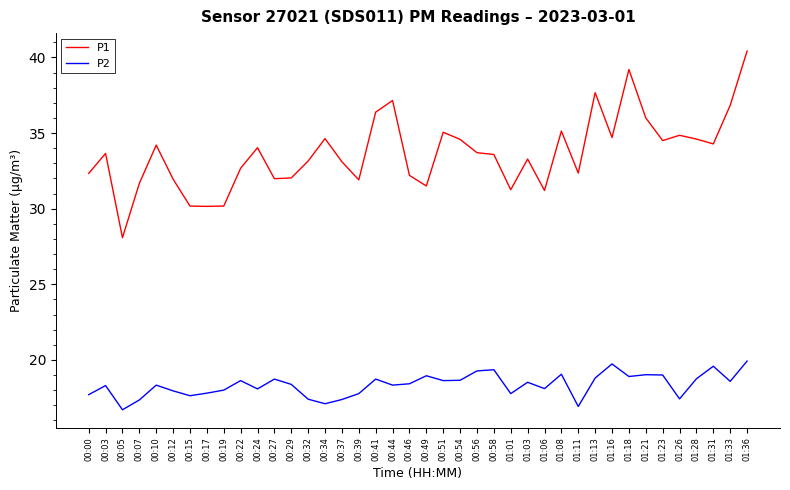

Rank the series by their average value, from highest to lowest.

P1, P2